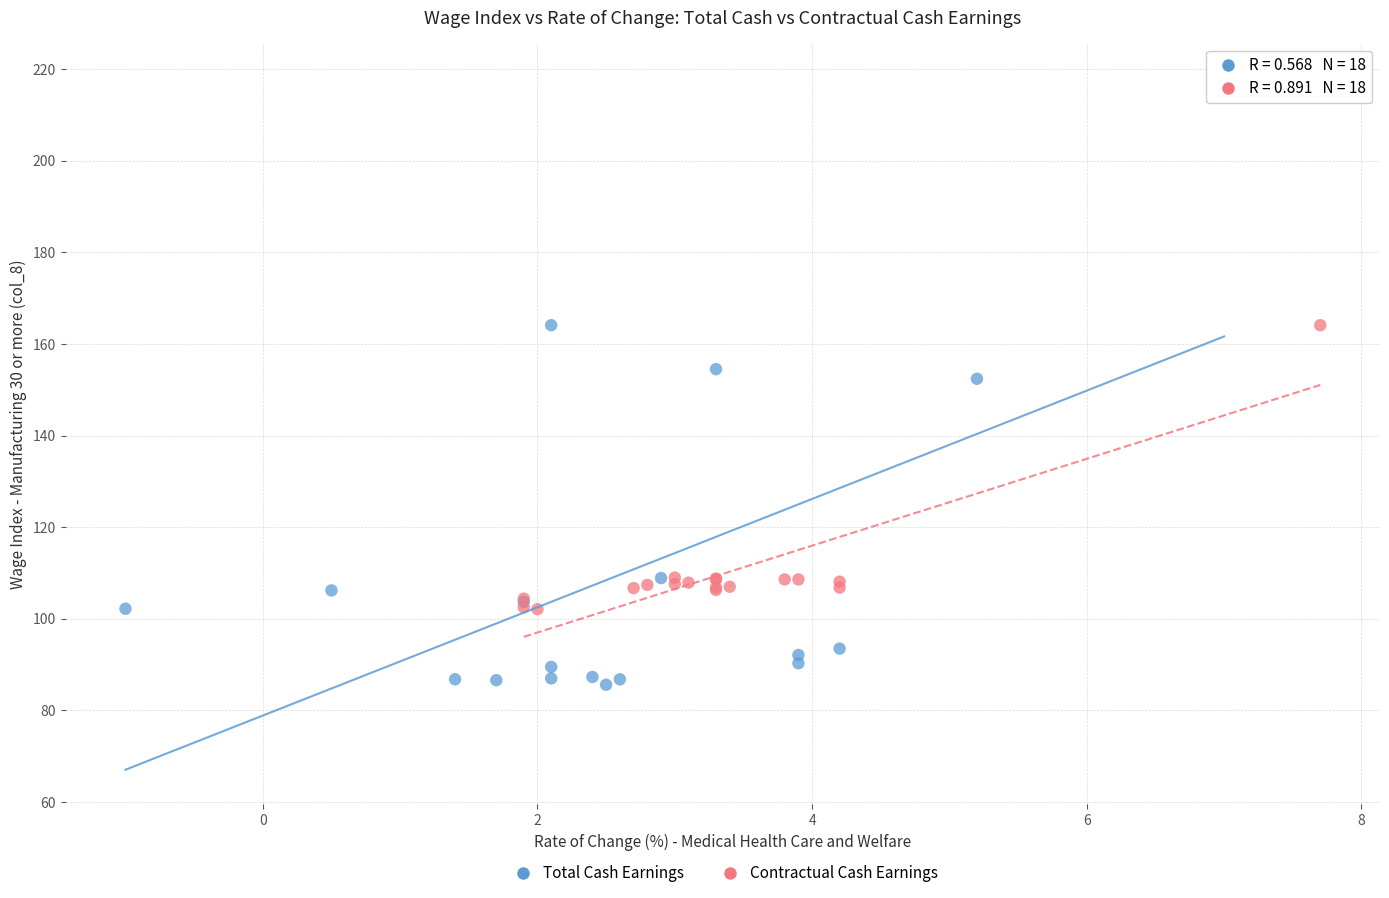

Which series contains the lowest Y value?

Total Cash Earnings